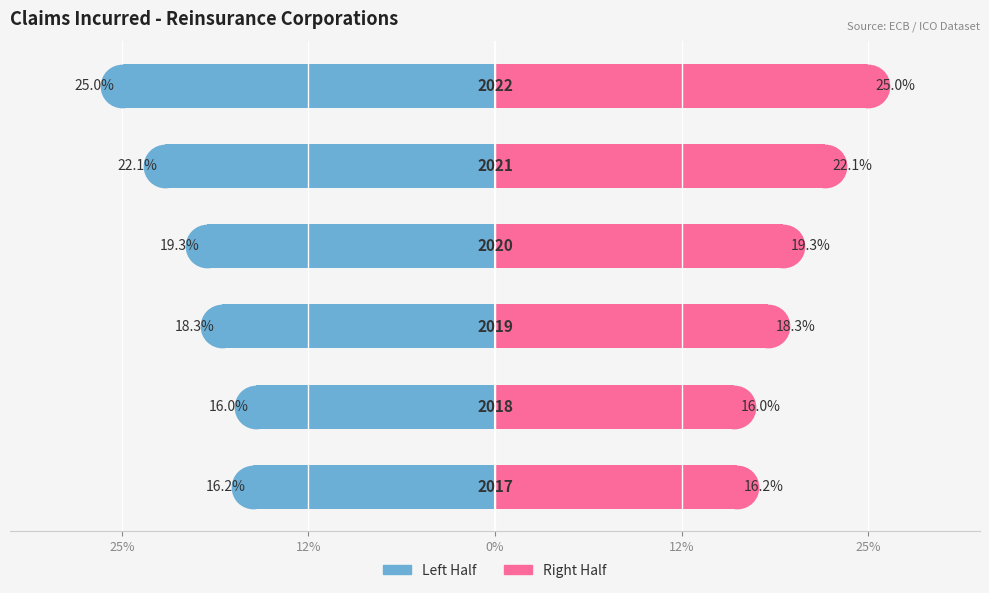

At how many categories does at least one series exceed -3065?

6